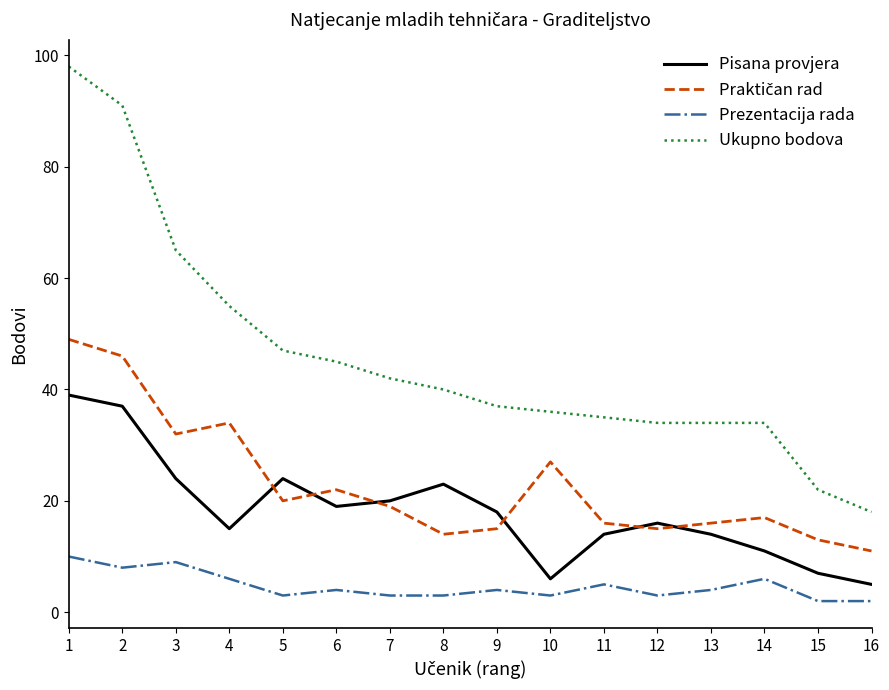

True or false: Pisana provjera has a value of 24 at 3.

True